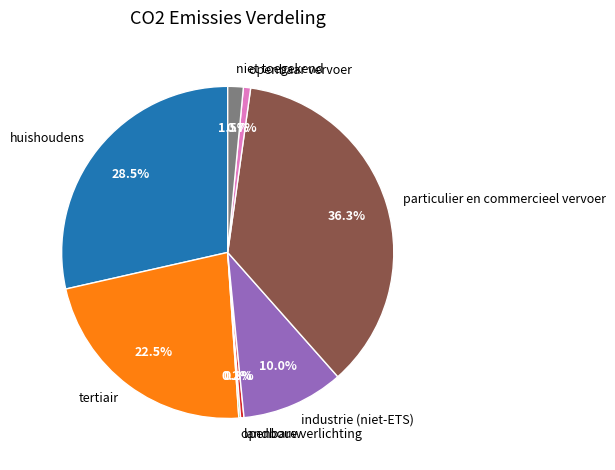

Do landbouw and tertiair together represent more than half of the pie?

No